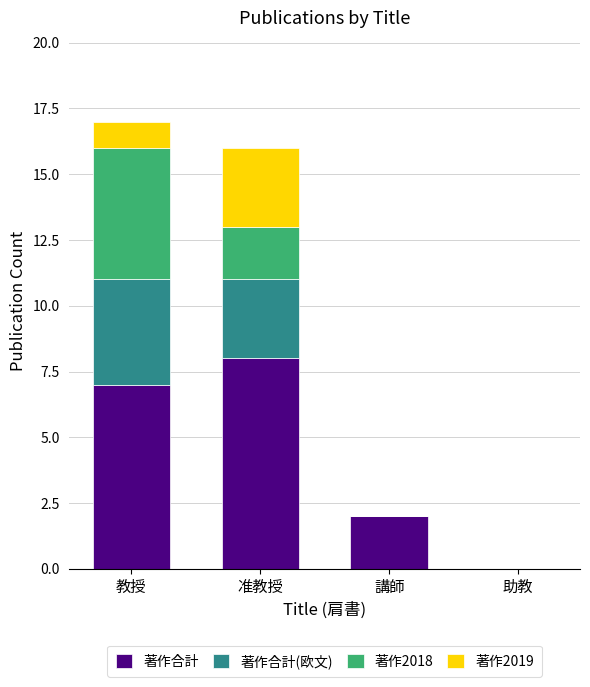

What value does the 著作合計 series have at 教授?

7